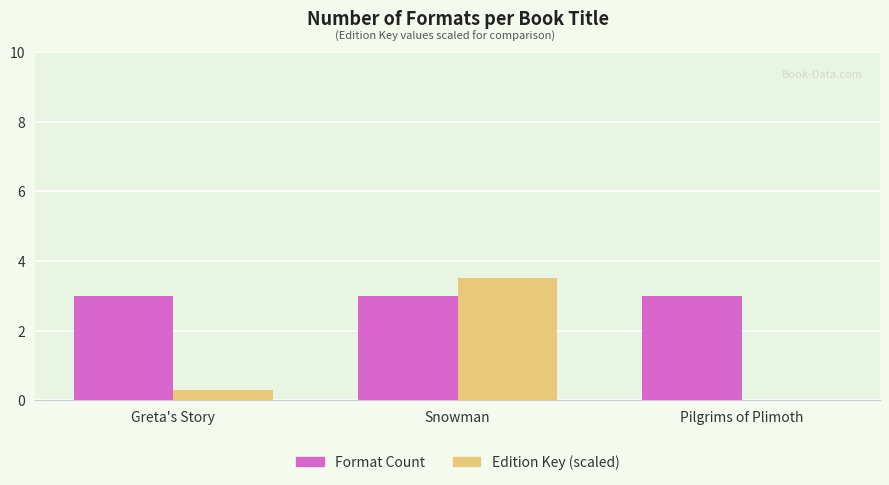

The Edition Key (scaled) series shows 3.5 at Snowman. True or false?

True